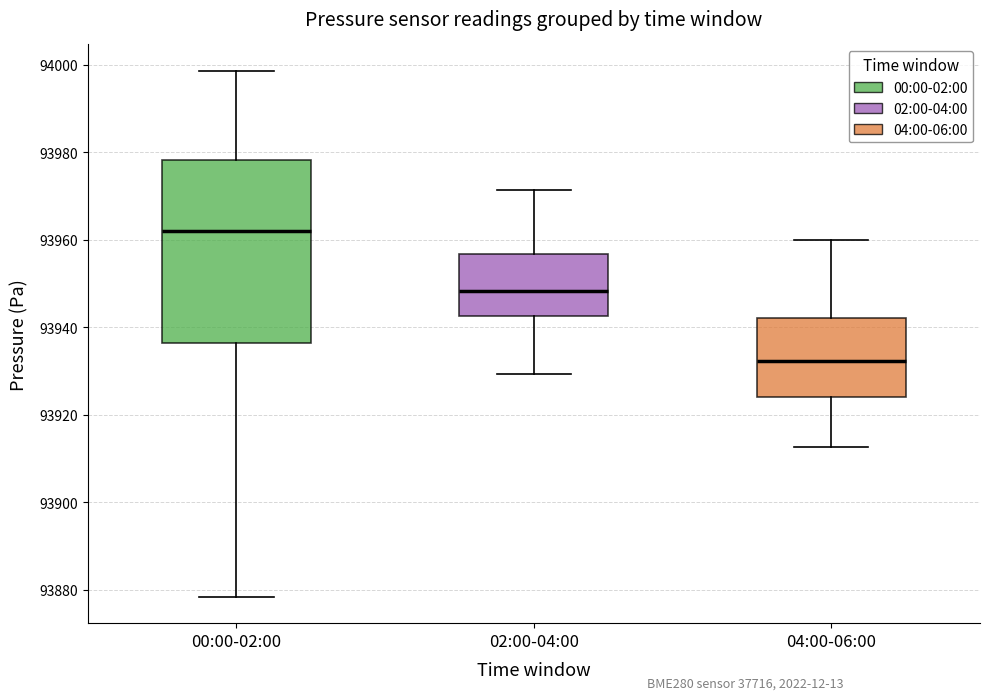

Reading left to right, transcribe this box plot: for each box, give where its median line is, the range the box spans, and where its two whiskers end, as read against the y-axis. The values are not printed on the chart, so give them approximately, as read against the axis.

00:00-02:00: median 93962, box 93936 to 93978, whiskers 93878 to 93998
02:00-04:00: median 93948, box 93942 to 93956, whiskers 93930 to 93972
04:00-06:00: median 93932, box 93924 to 93942, whiskers 93912 to 93960